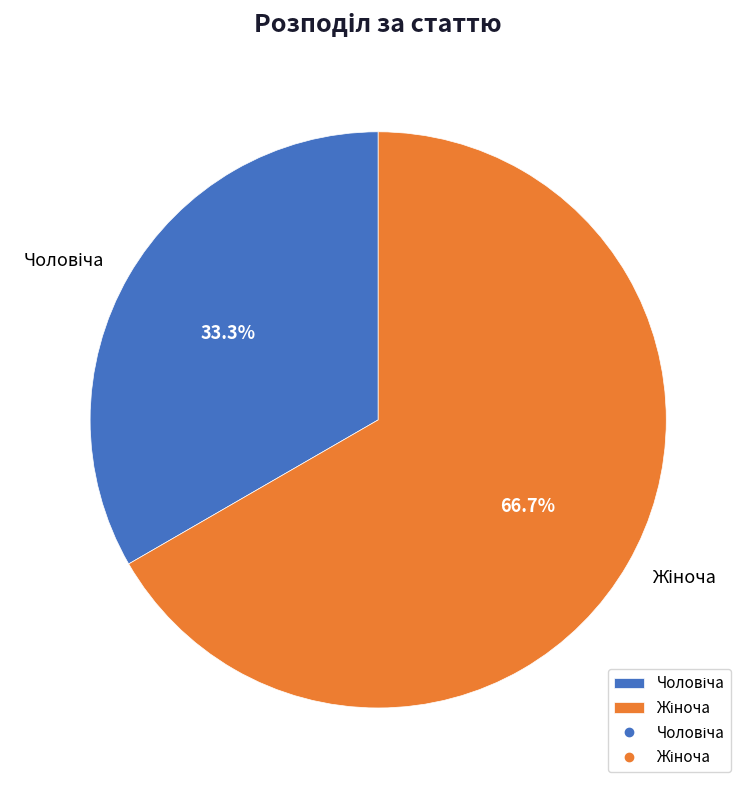

Is there a majority slice in this chart?

Yes